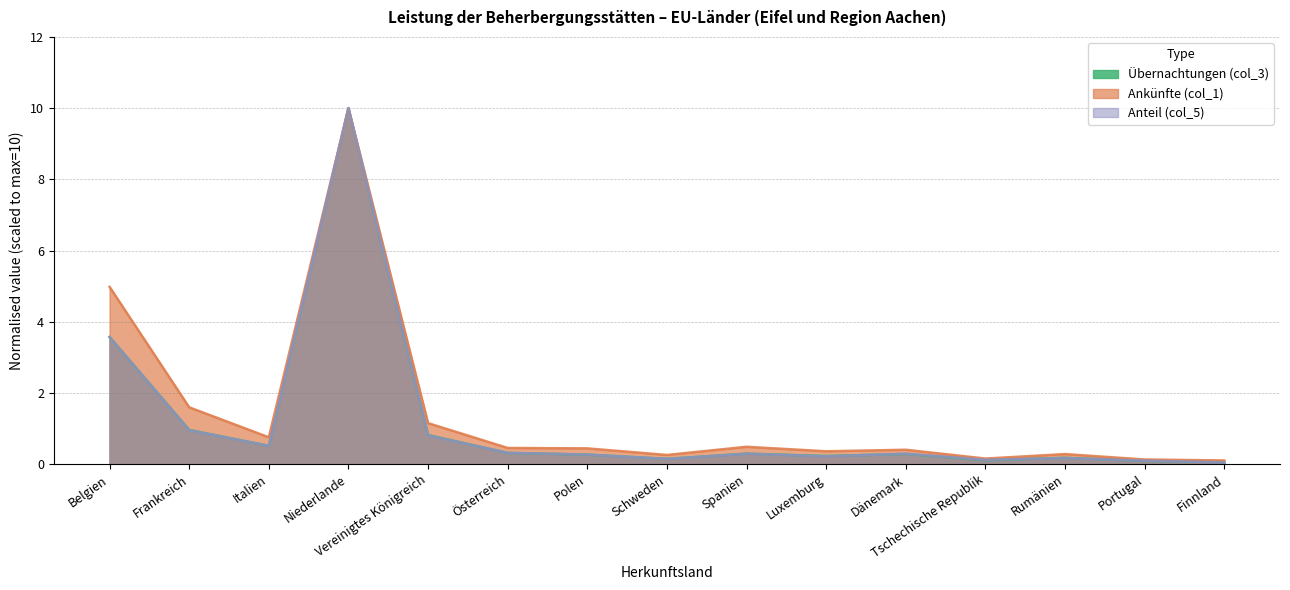

At which label does Anteil (col_5) reach its peak?

Niederlande